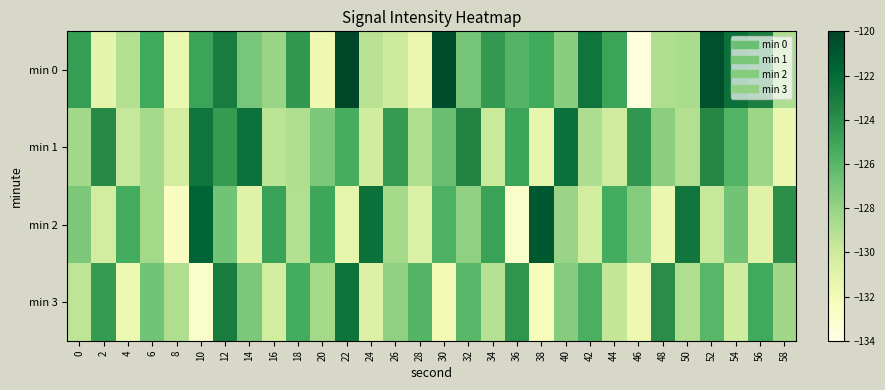

List the series in order of their peak value, highest first.

min 0, min 2, min 1, min 3